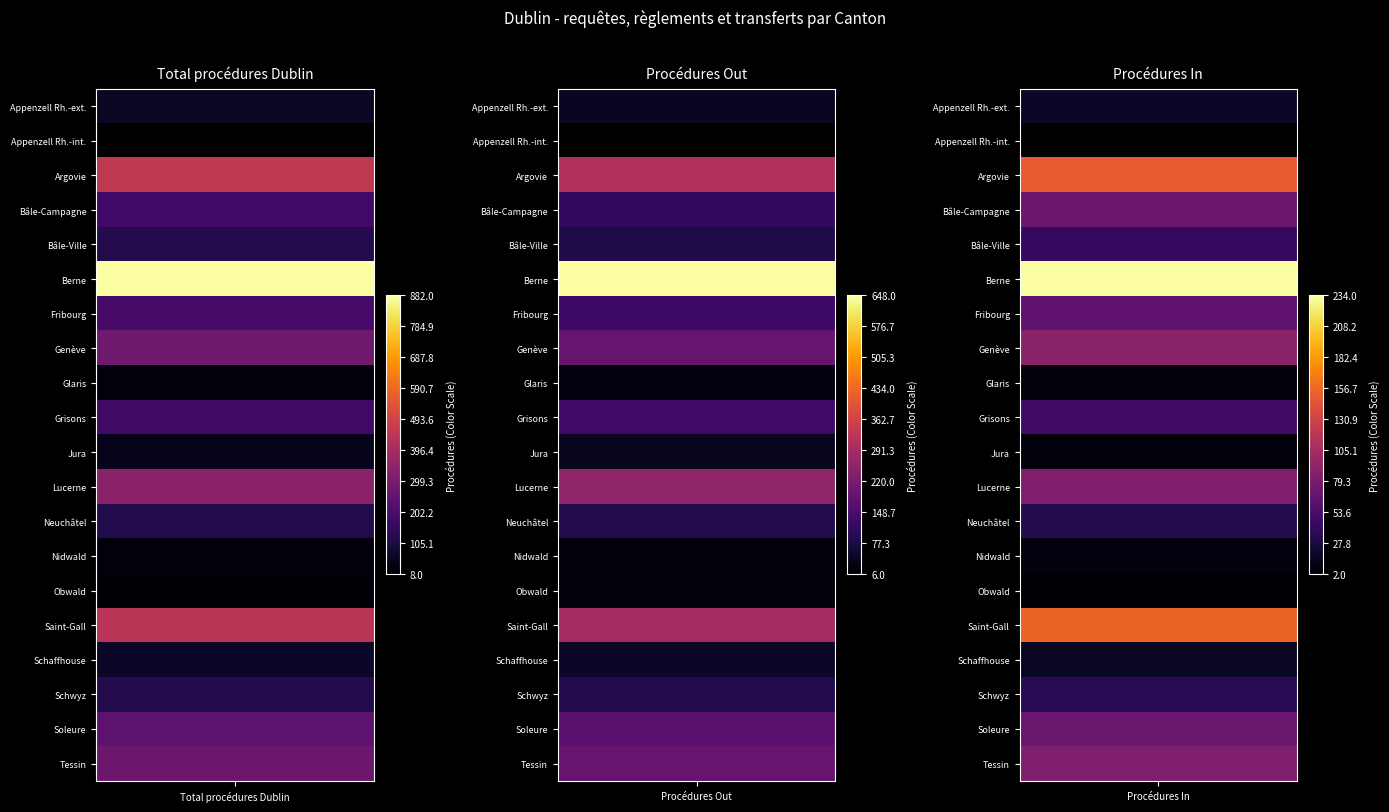

What is the sum of the Nidwald values at Appenzell Rh.-ext. and Appenzell Rh.-int.?

46